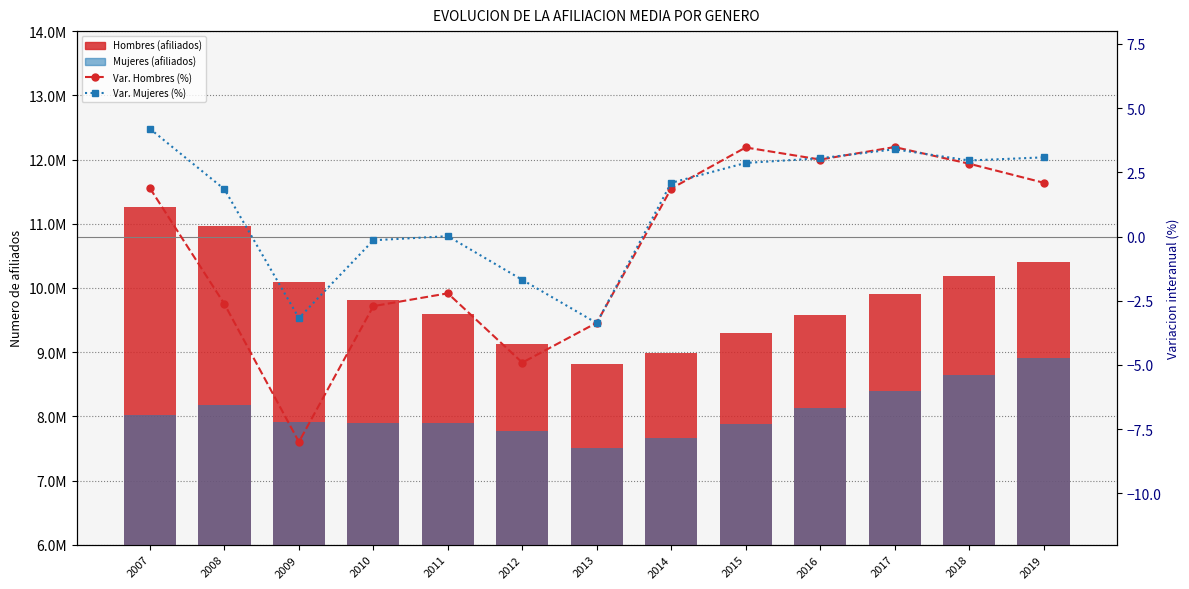

Rank the series by their maximum value, from lowest to highest.

Var. Hombres (%), Var. Mujeres (%), Mujeres (afiliados), Hombres (afiliados)